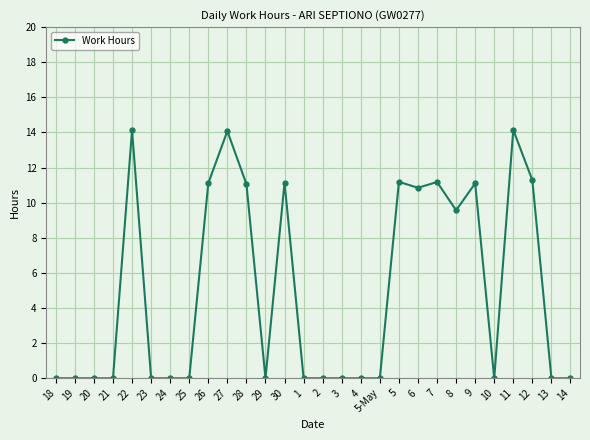

The chart shows a value of 0.0 at 13. True or false?

True